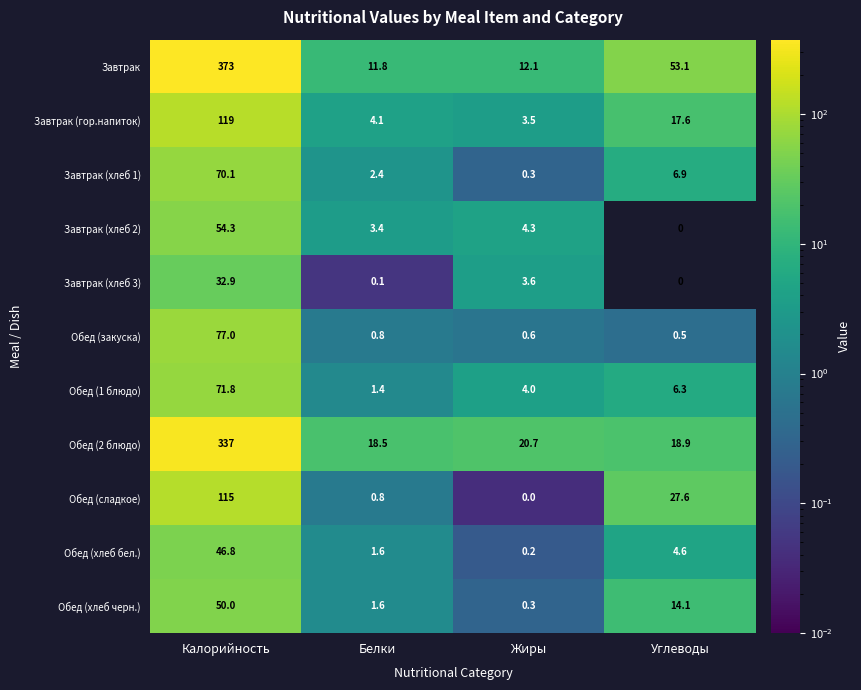

What is the difference between the Обед (1 блюдо) values at Углеводы and Жиры?

2.3